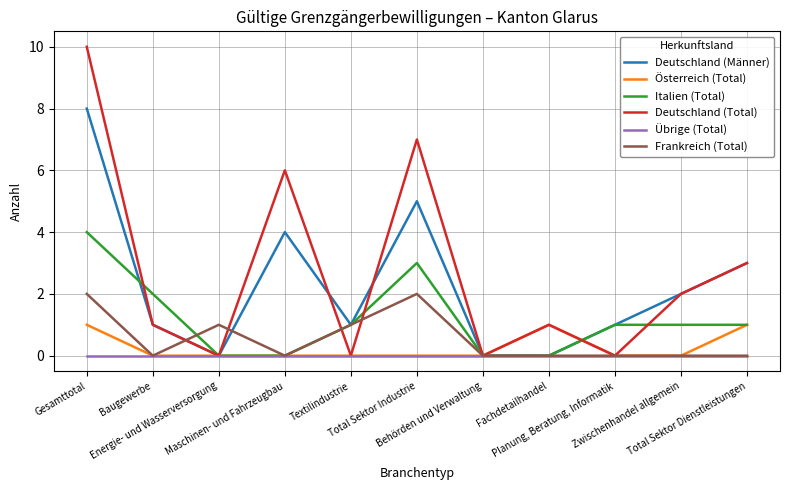

List the series in order of their peak value, highest first.

Deutschland (Total), Deutschland (Männer), Italien (Total), Frankreich (Total), Österreich (Total), Übrige (Total)